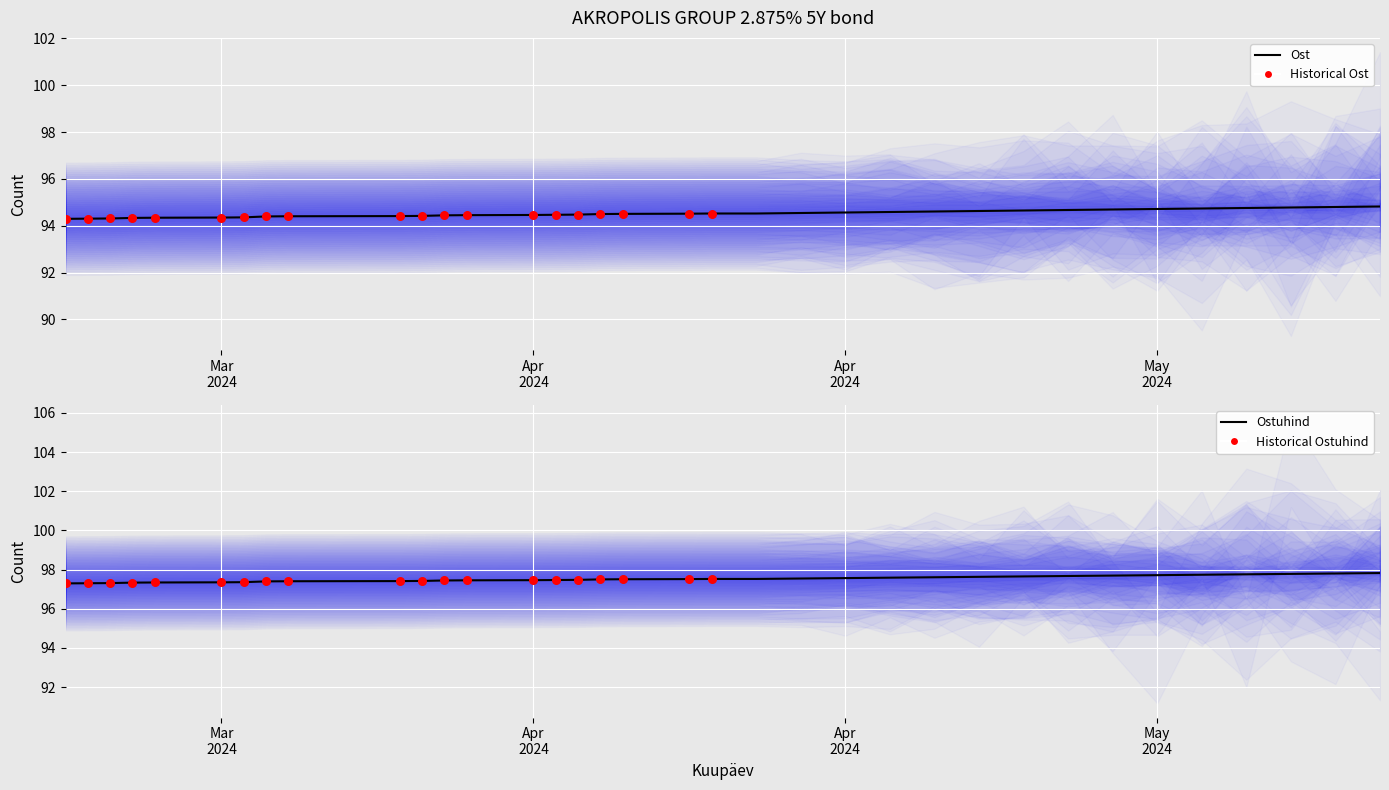

Which series has the largest Y range (max minus min)?

Ost